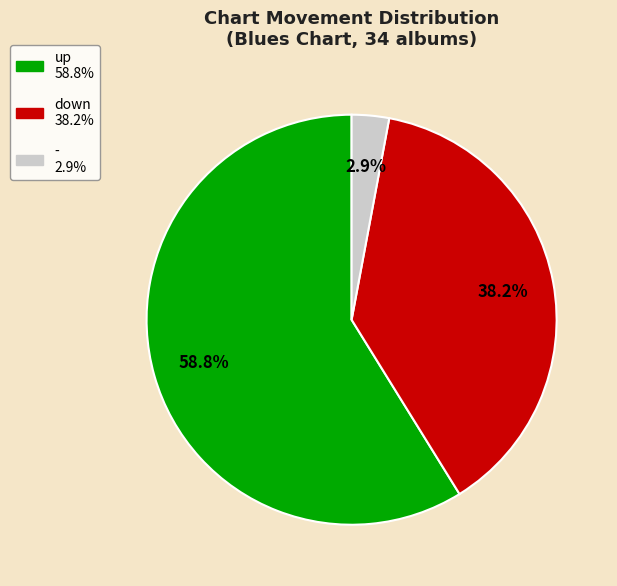

Which has a higher value, - or down?

down